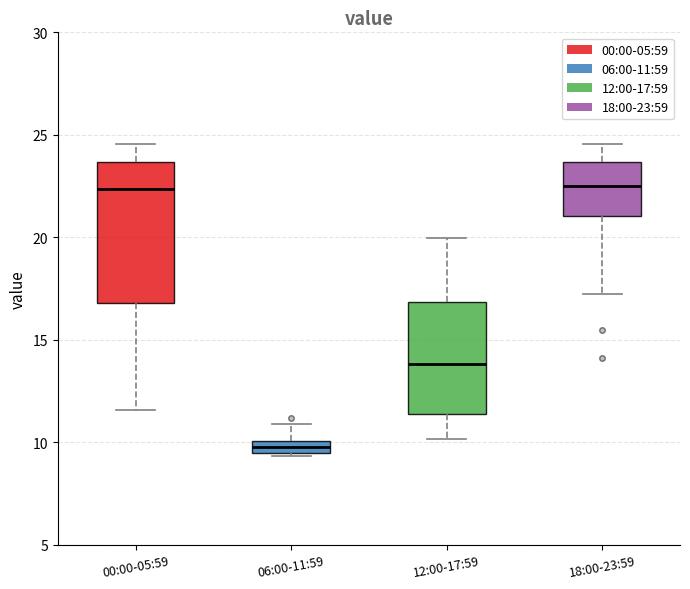

Comparing the boxes themselves (not the whiskers), which one is the tallest?

00:00-05:59